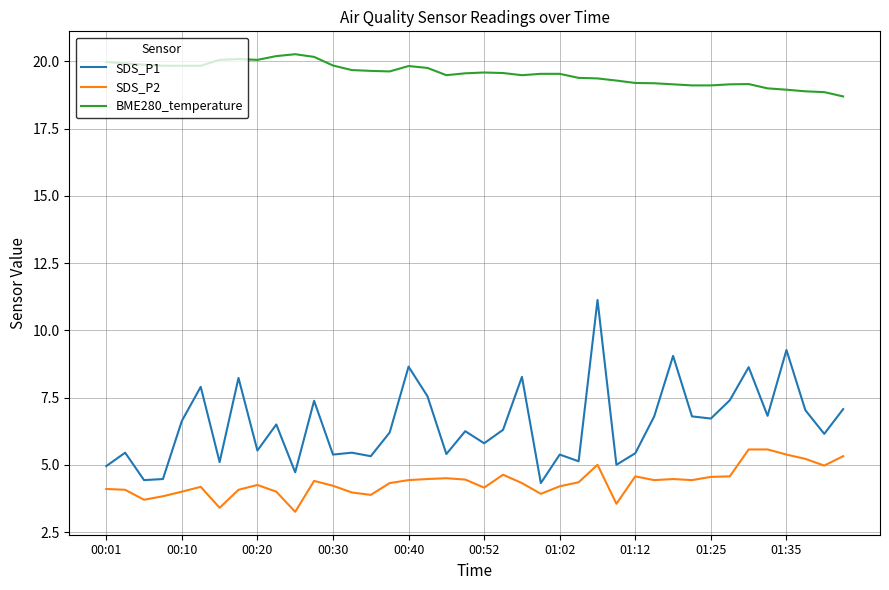

True or false: SDS_P2 and BME280_temperature cross at least once.

False